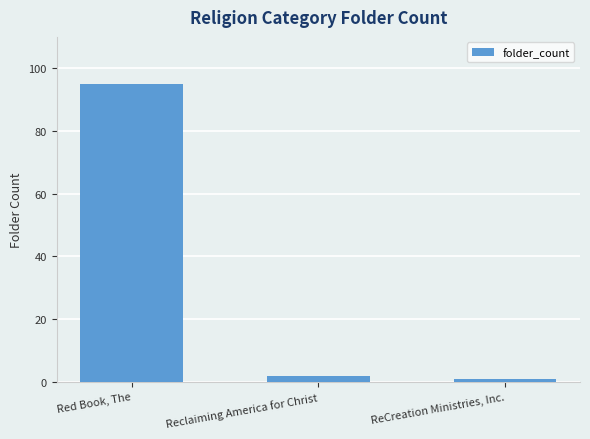

What is the change in value from Reclaiming America for Christ to ReCreation Ministries, Inc.?

-1